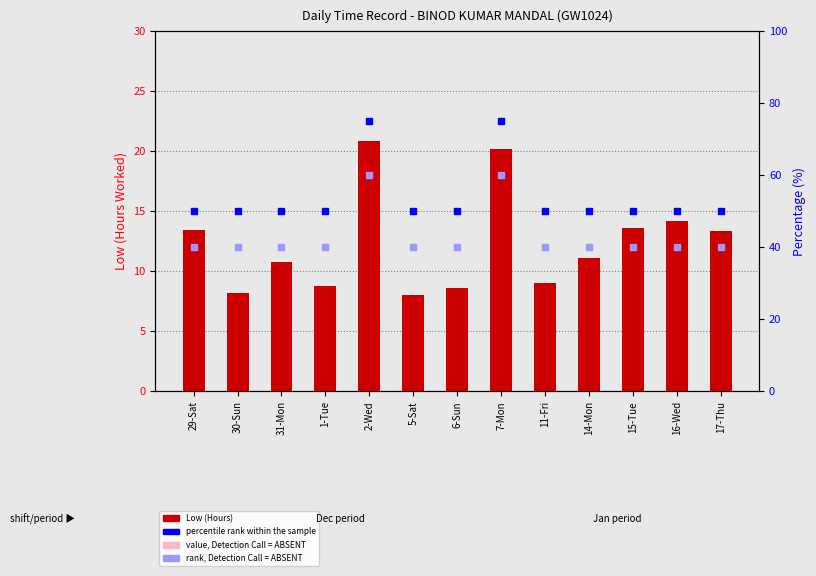

Which series has the largest total across all categories?

percentile rank within the sample